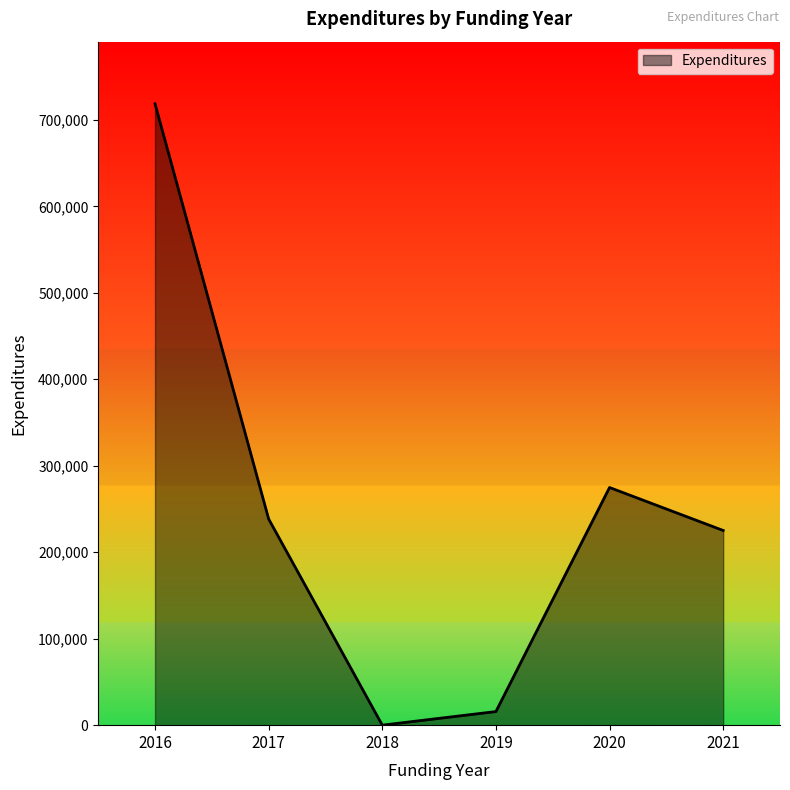

Is it true that the value at 2020 is 121405?

False